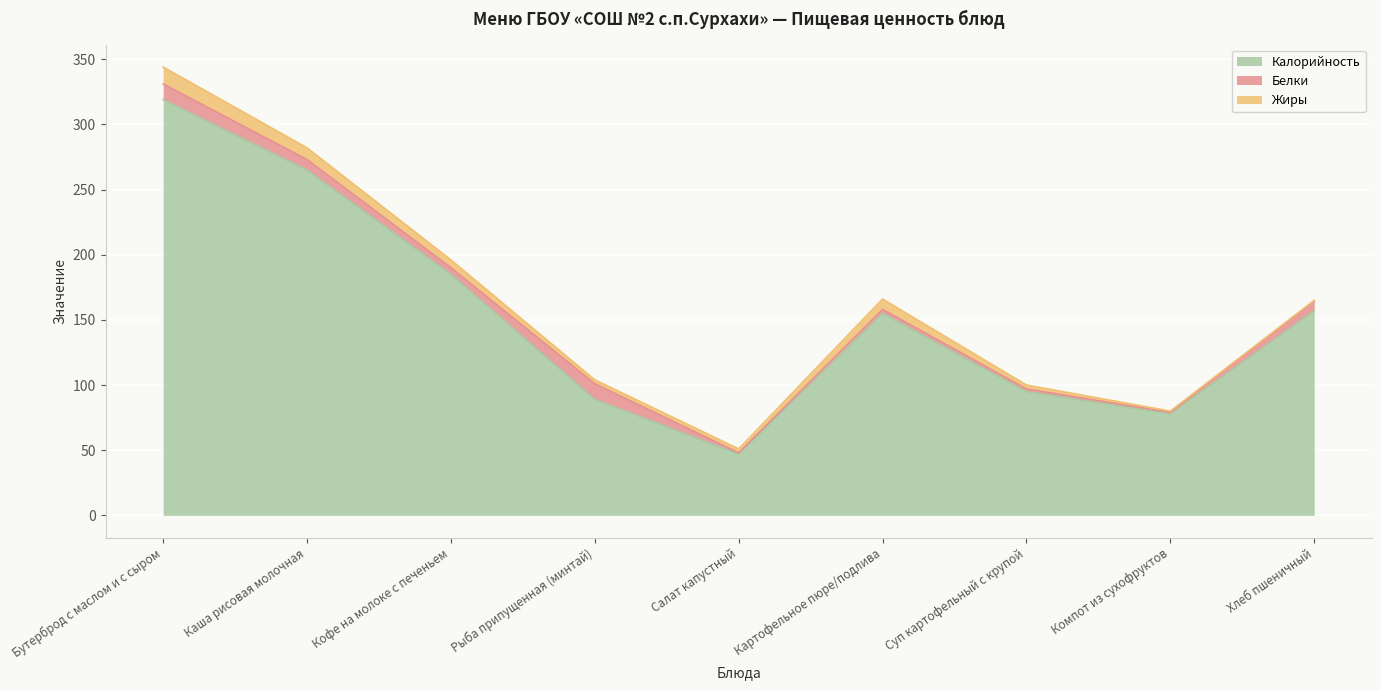

Reading left to right, transcribe all the data shown in this chart.

Калорийность: 319	265	185	89	47	155	95	78	157
Белки: 12	8	5	12	1	3	2	1	7
Жиры: 13	9	6	3	3	8	3	1	1